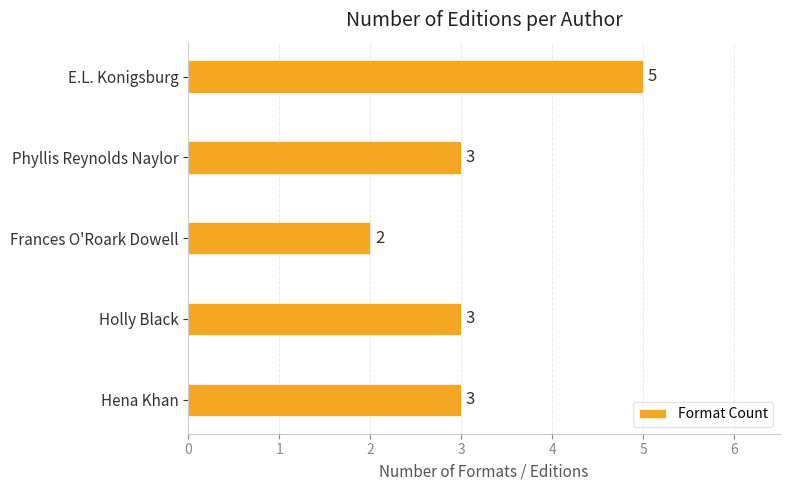

Reading bottom to top, list all the values displayed in this chart.

Hena Khan=3	Holly Black=3	Frances O'Roark Dowell=2	Phyllis Reynolds Naylor=3	E.L. Konigsburg=5